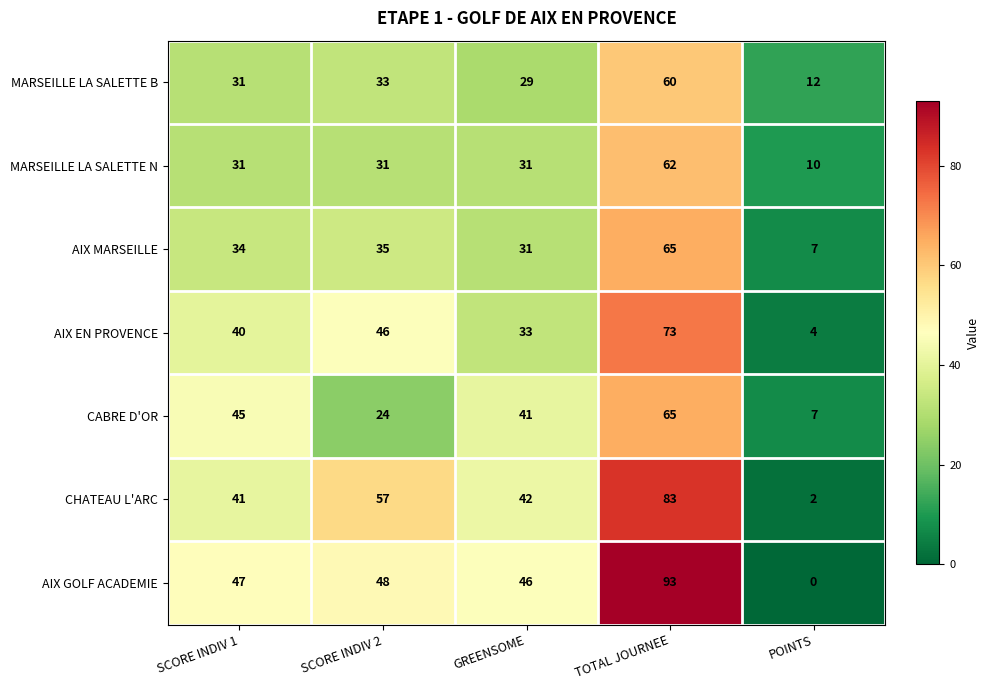

What is the difference between the second highest and second lowest values in the AIX EN PROVENCE series?

13